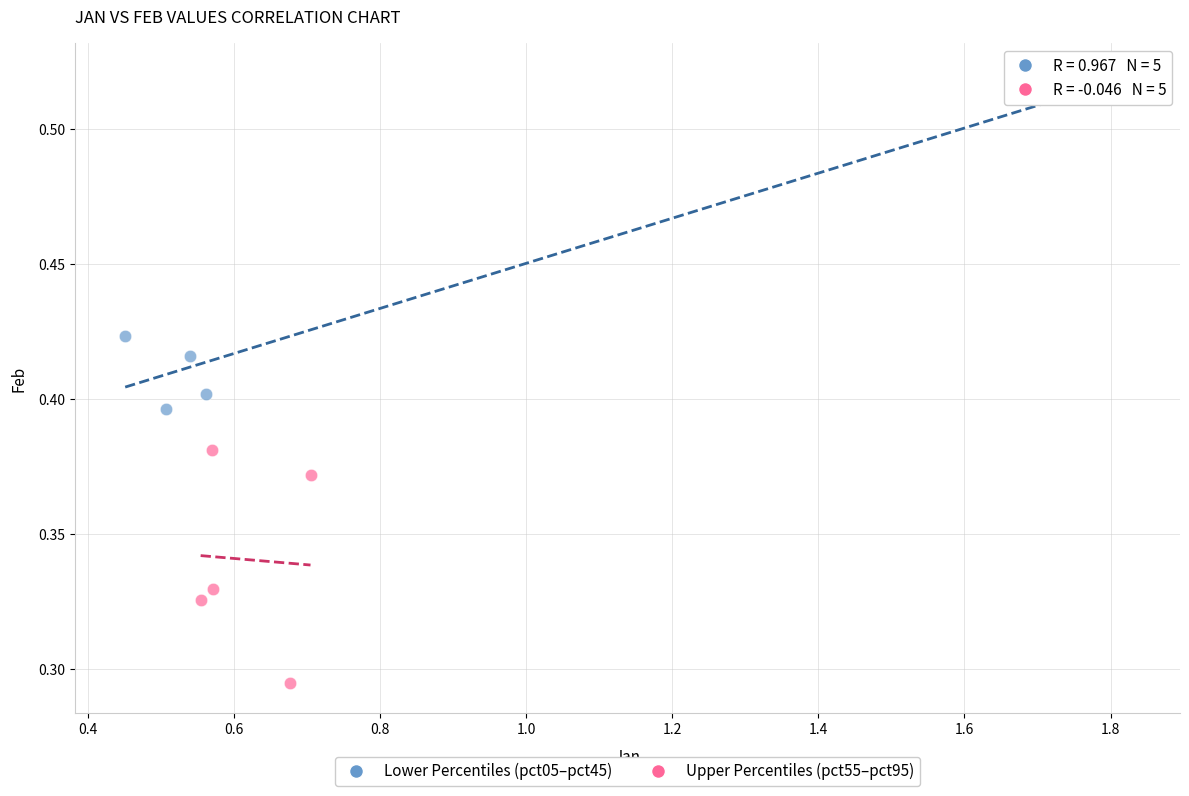

Which series contains the lowest Y value?

Upper Percentiles (pct55–pct95)